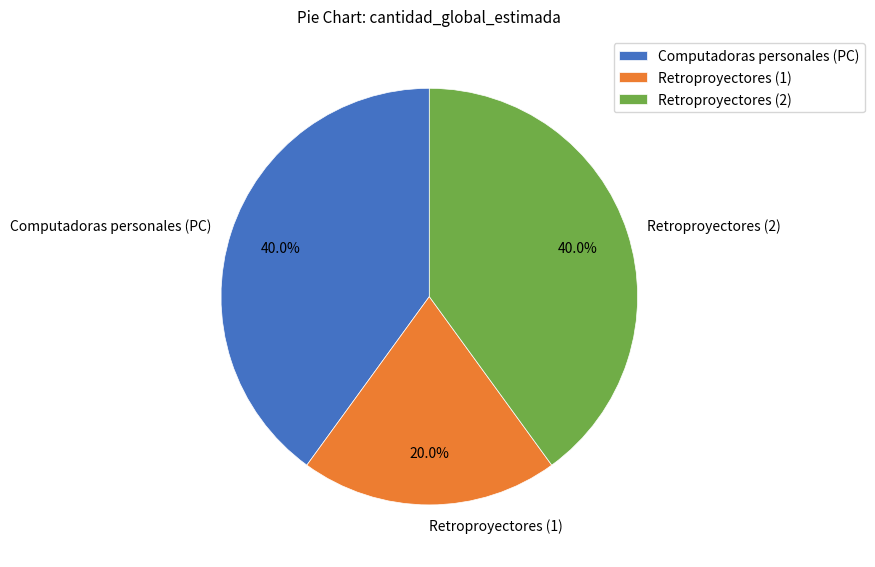

To the nearest percent, what is the average slice percentage?

33%